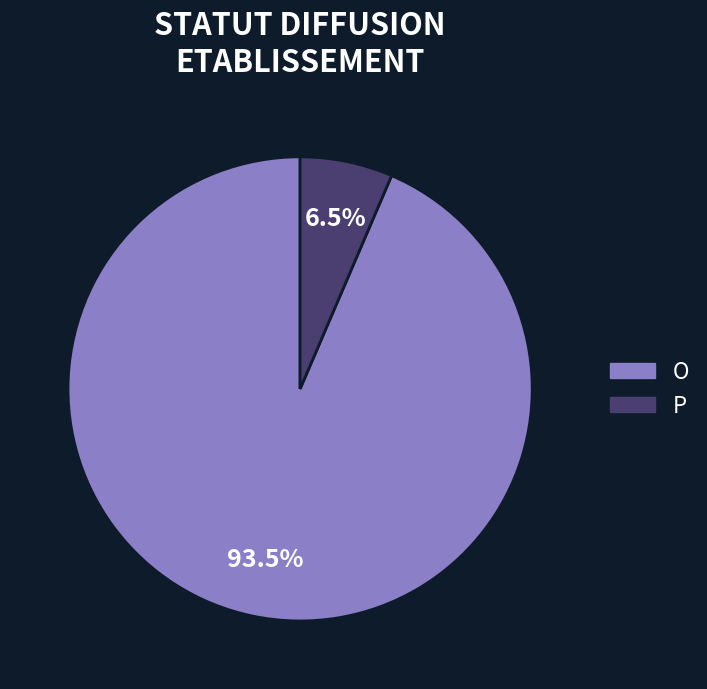

Rank the categories by value from lowest to highest.

P, O